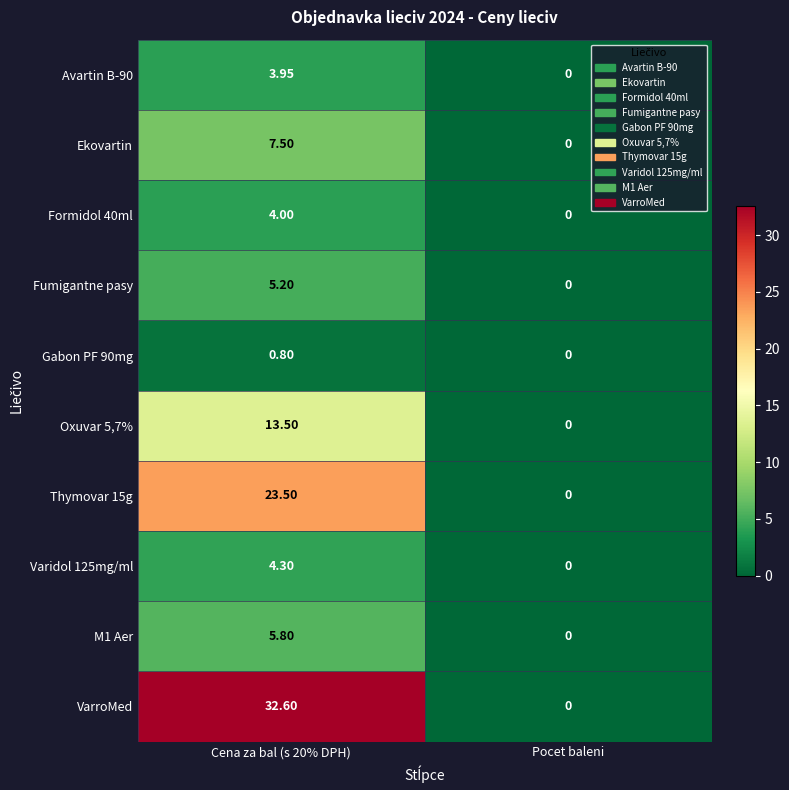

Where is Gabon PF 90mg nearest to the value 0?

Pocet baleni